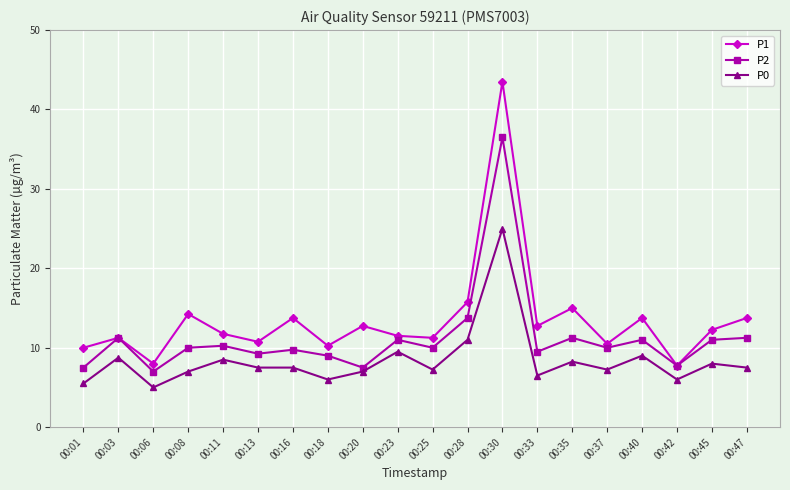

What is the difference between the P0 values at 00:01 and 00:11?

3.0